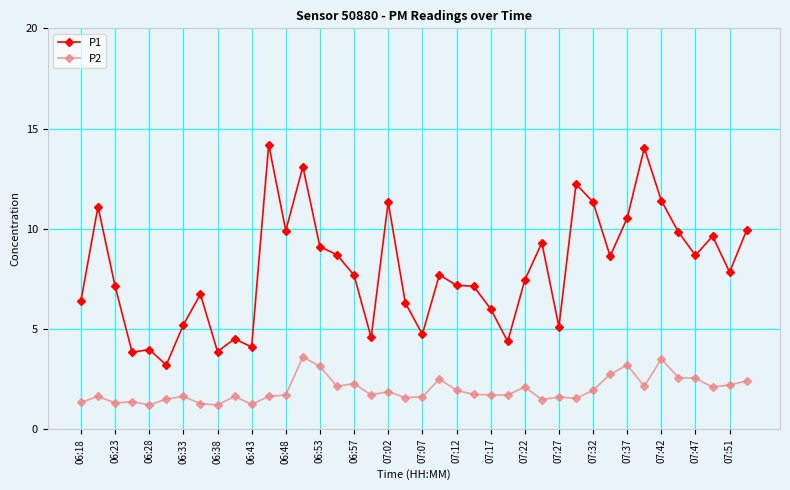

What is the value of the P2 point at the 20th from the left?

1.6